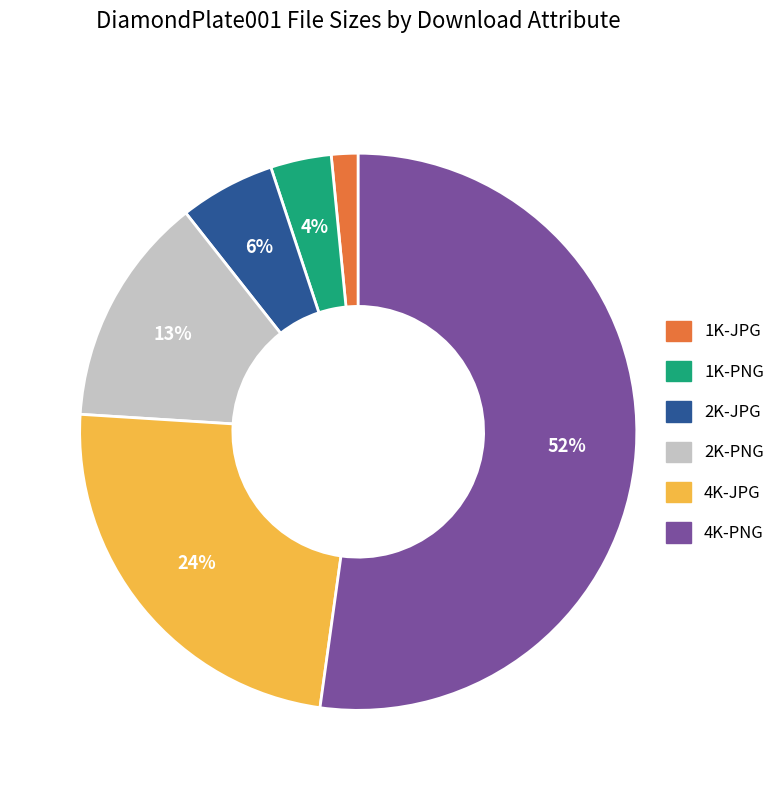

Is the sum of 2K-JPG and 4K-PNG greater than half?

Yes